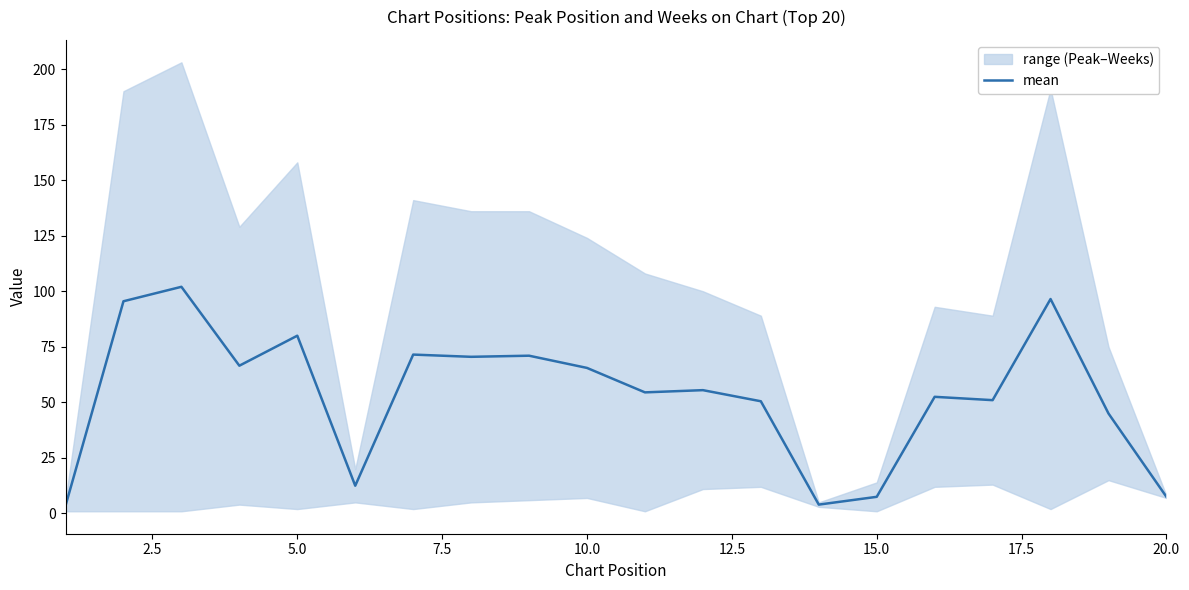

True or false: mean has a value of 80.0 at 5.0.

True